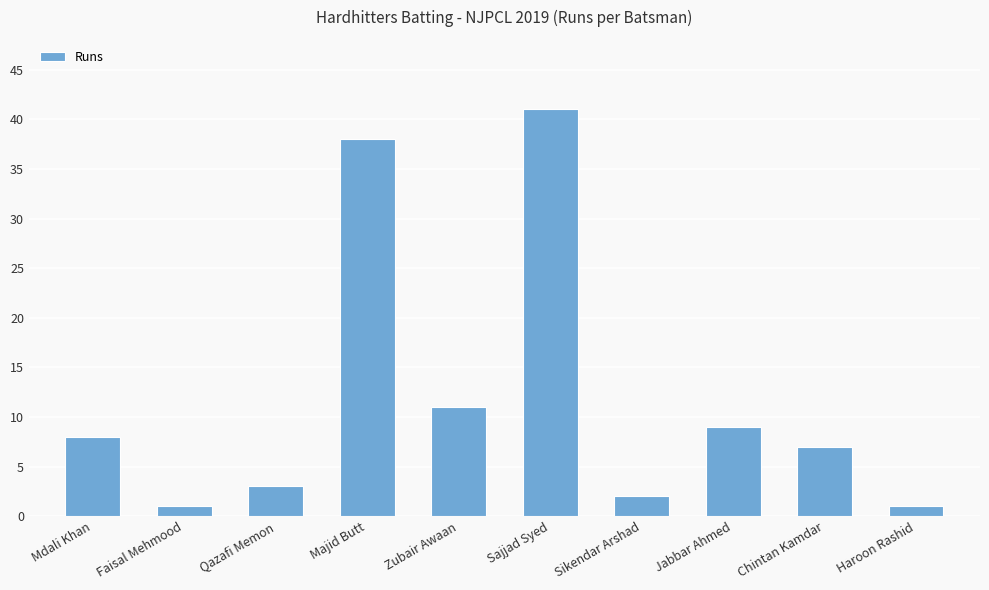

What is the minimum value shown in the chart?

1